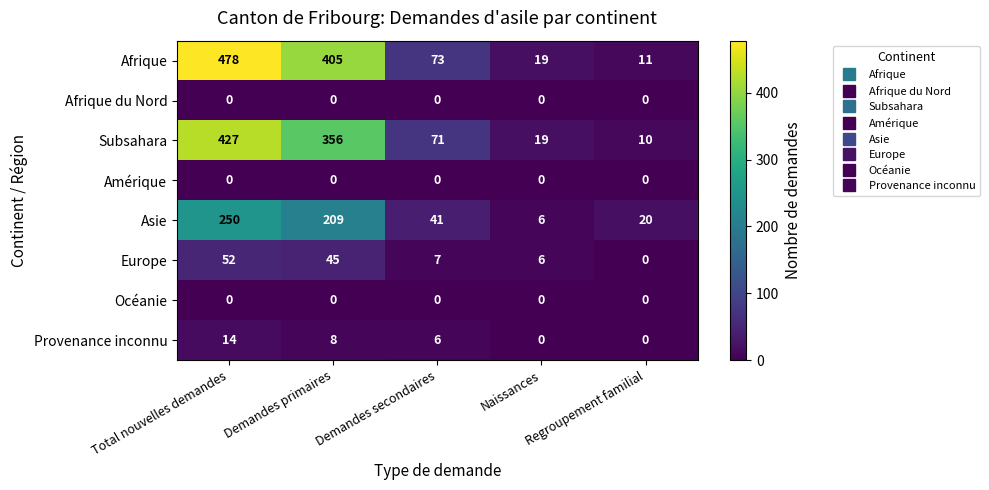

What is the maximum value for Provenance inconnu?

14